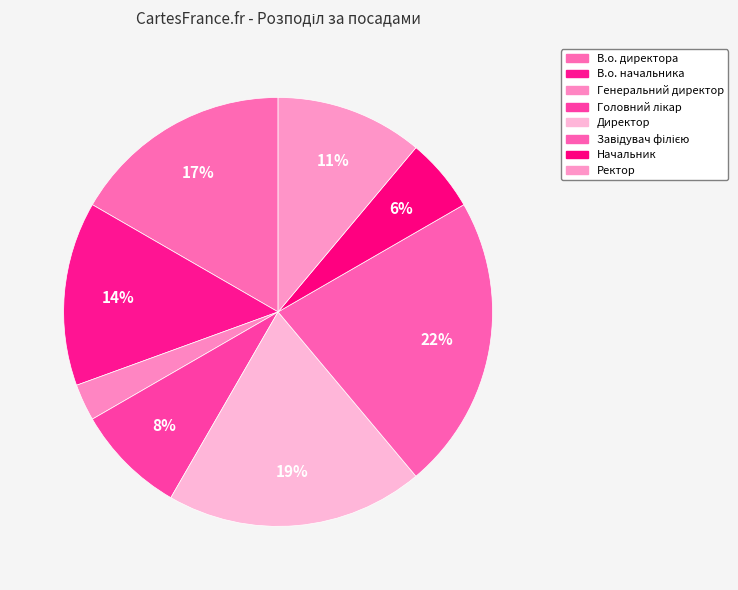

To the nearest percent, what percentage of the pie is Завідувач філією?

22%